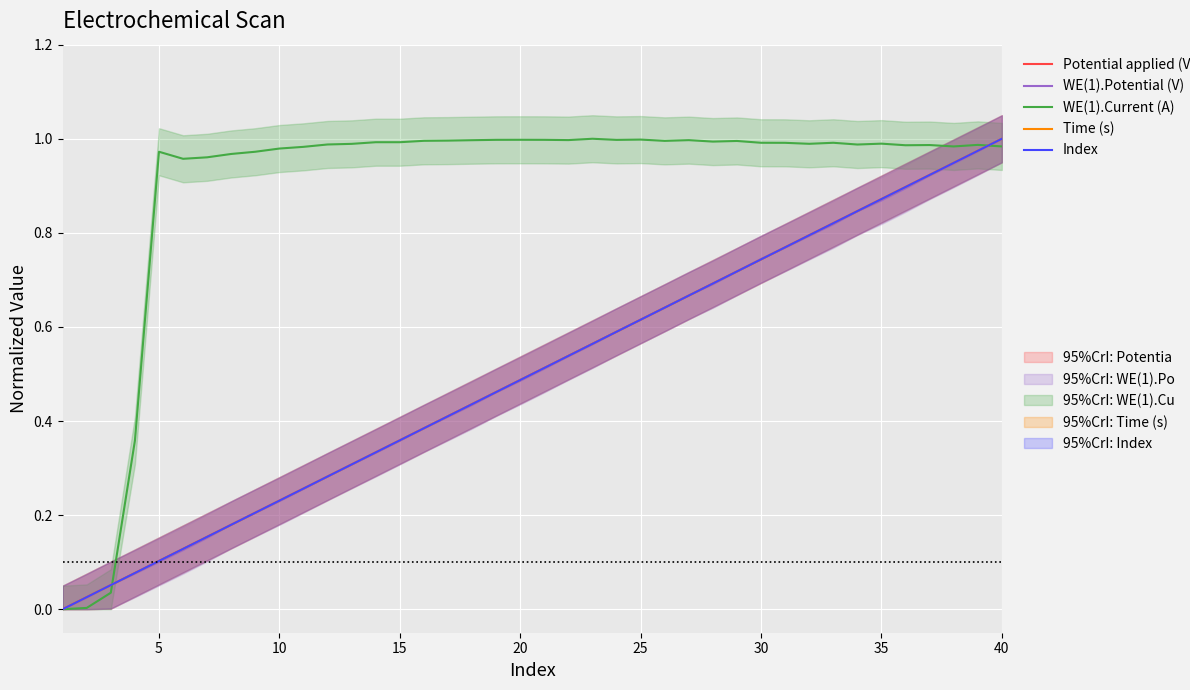

List the series in order of their peak value, highest first.

Potential applied (V), WE(1).Potential (V), WE(1).Current (A), Time (s), Index